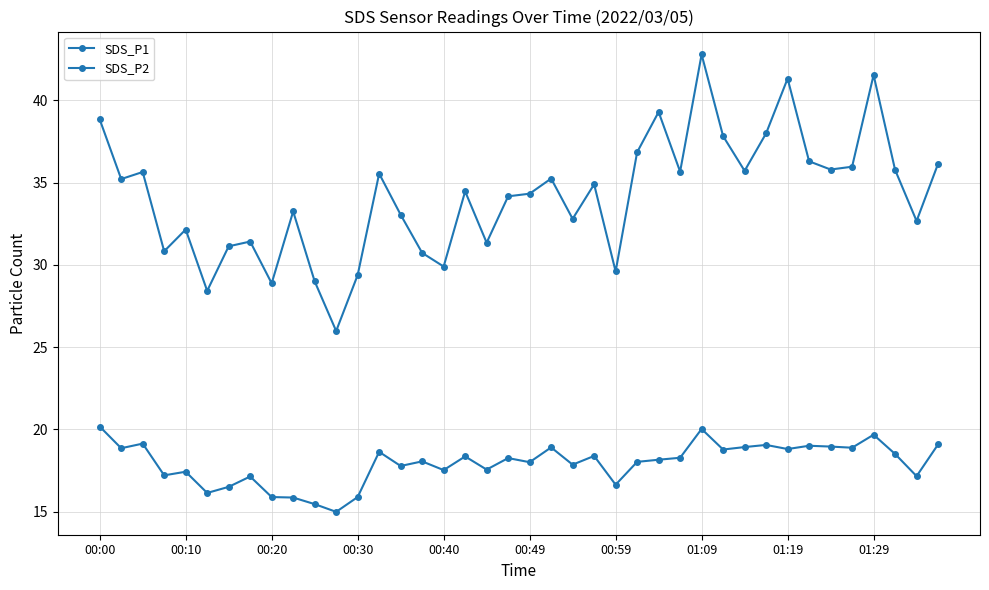

Count the number of data series in this chart.

2